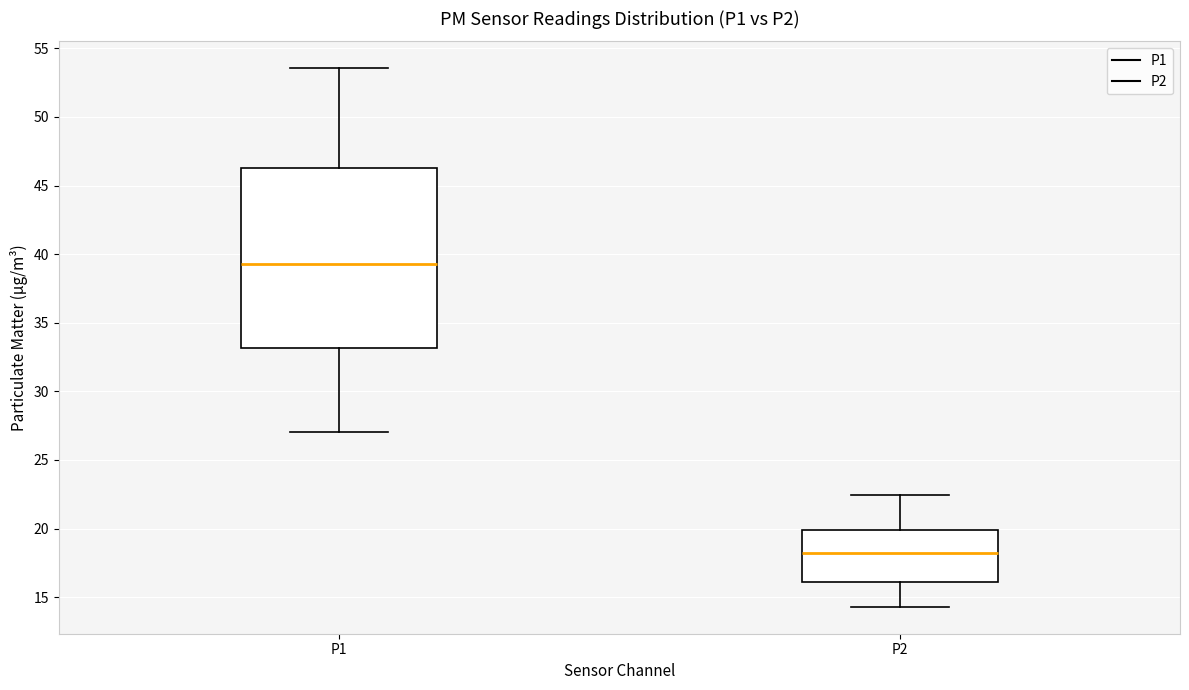

Reading left to right, transcribe this box plot: for each box, give where its median line is, the range the box spans, and where its two whiskers end, as read against the y-axis. The values are not printed on the chart, so give them approximately, as read against the axis.

P1: median 39.5, box 33.0 to 46.5, whiskers 27.0 to 53.5
P2: median 18.5, box 16.0 to 20.0, whiskers 14.5 to 22.5